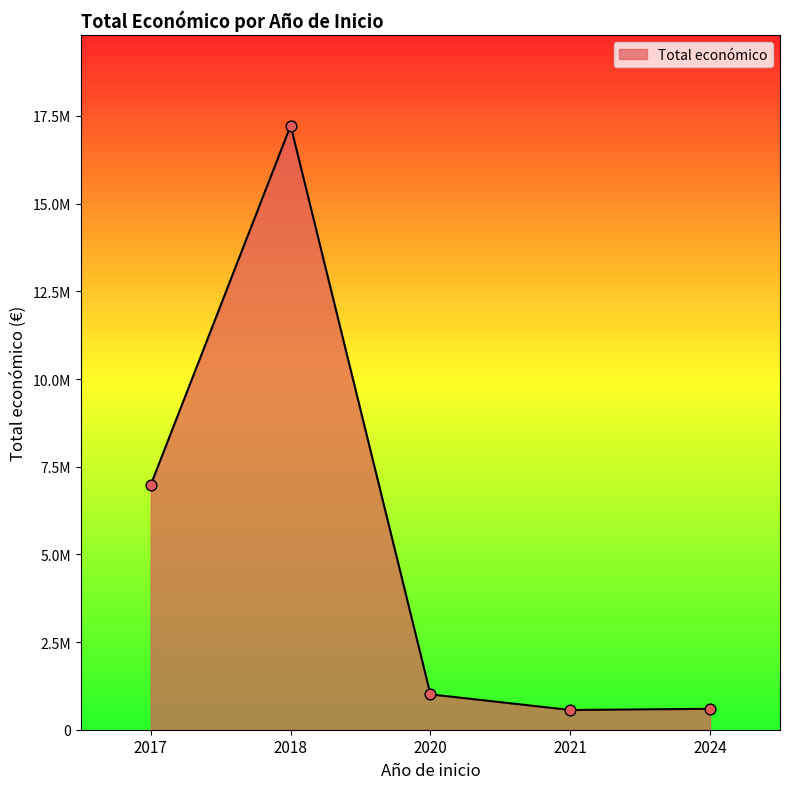

Does the chart have visible grid lines?

No